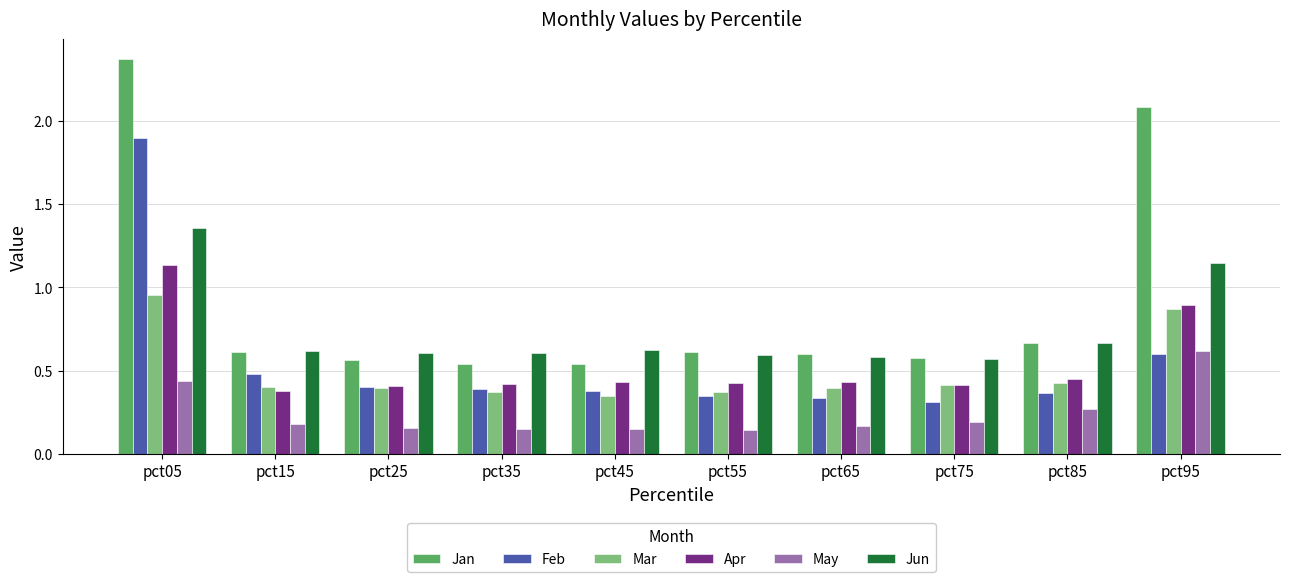

How many bars are there in total?

60